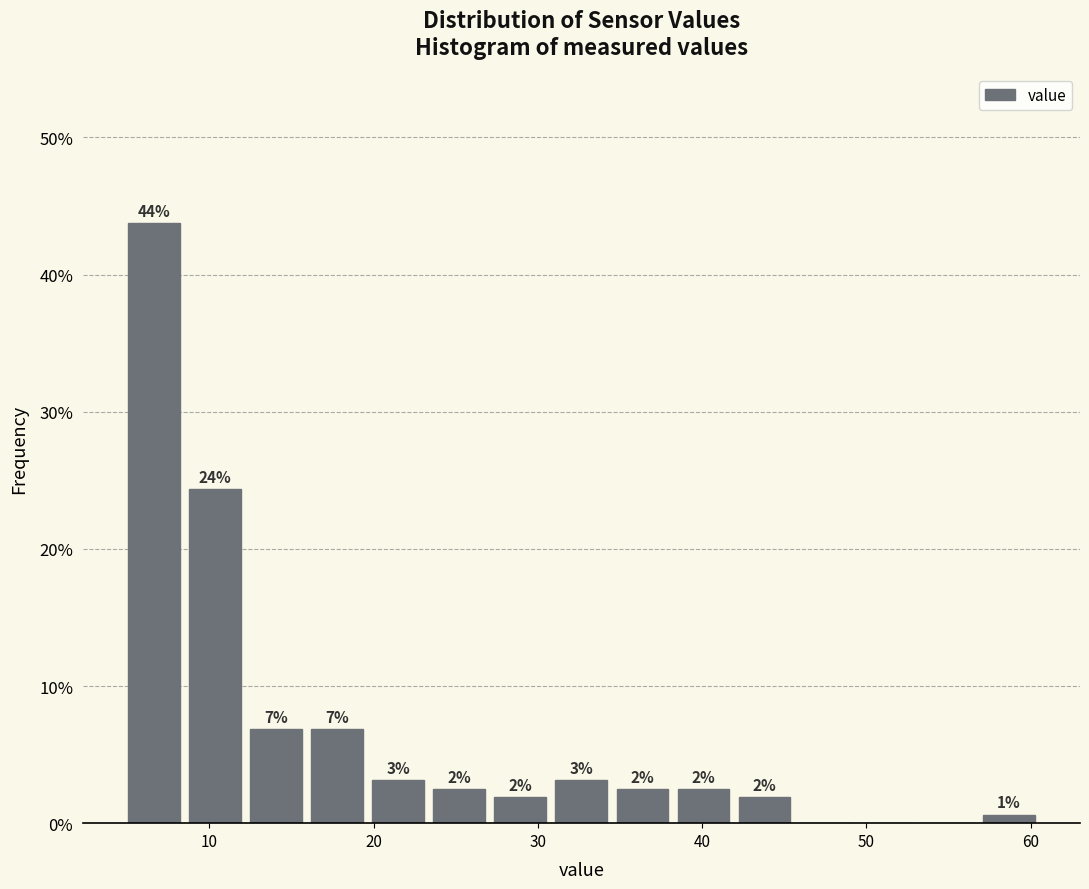

Read against the x-axis, roughly where is the centre of the tallest bar?

7